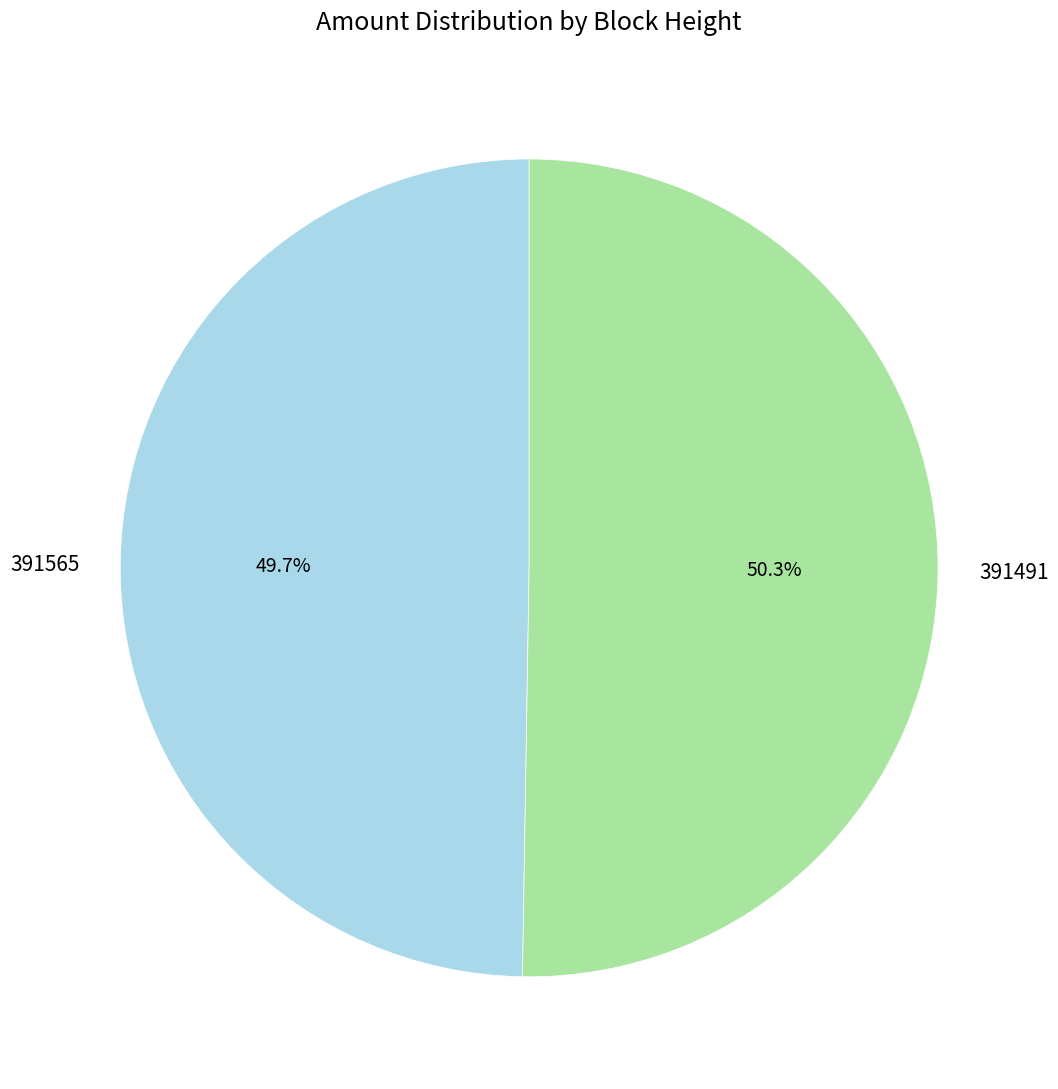

Which slice is the largest?

391491